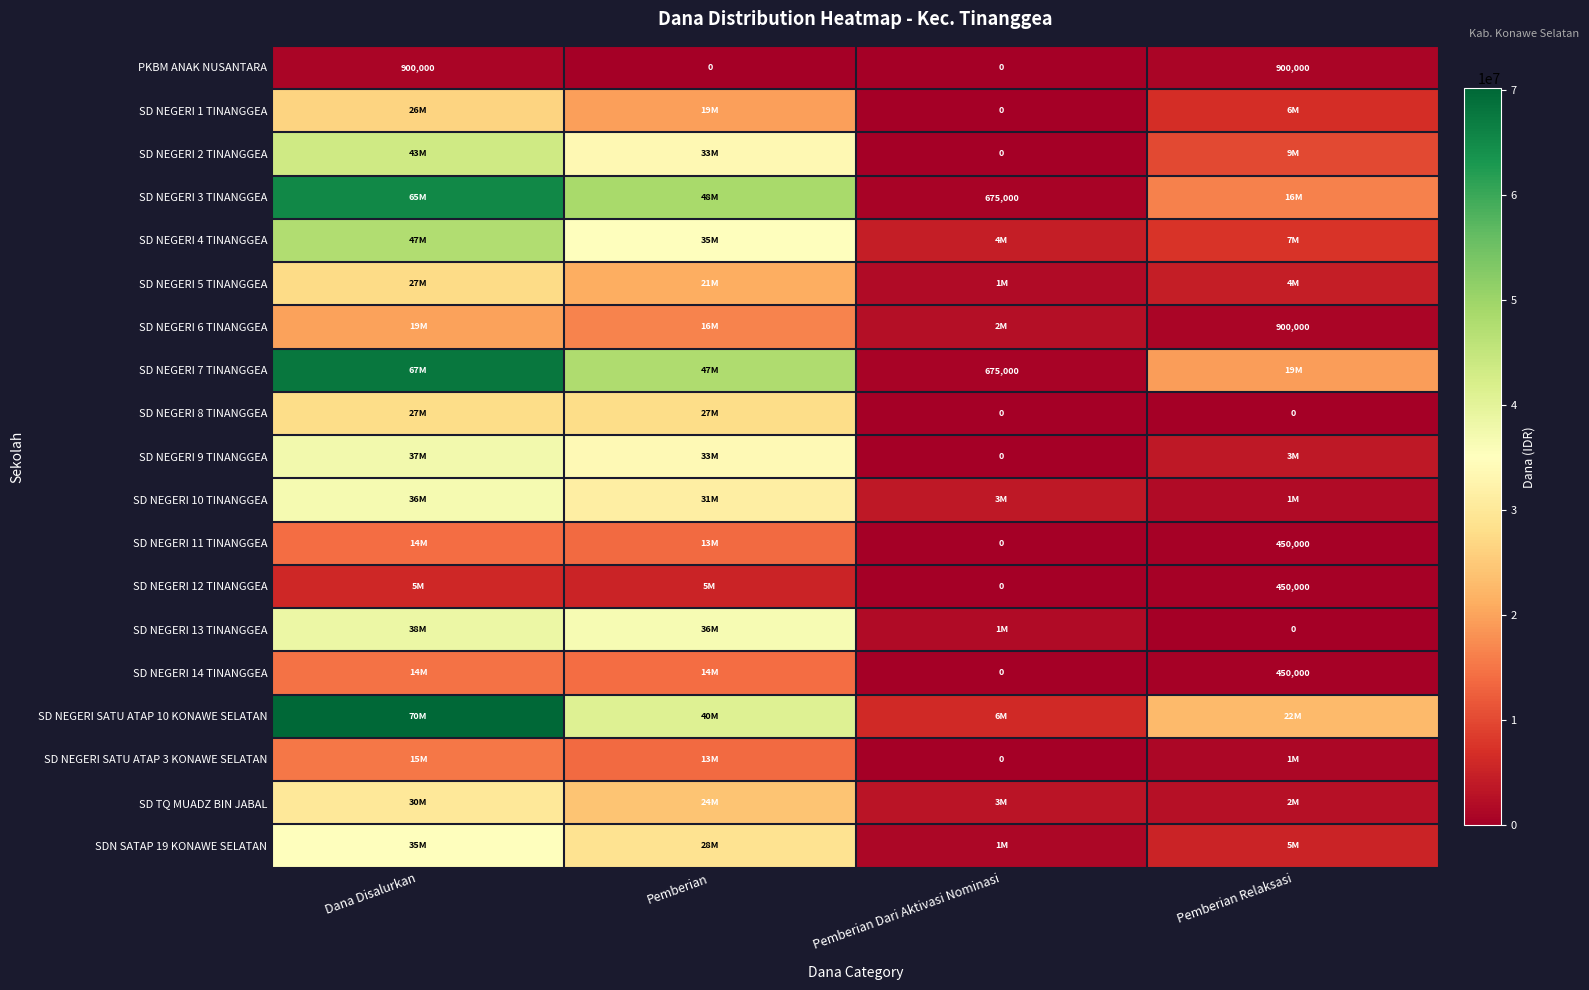

The value of SD NEGERI 11 TINANGGEA at Pemberian Relaksasi is 724613. True or false?

False